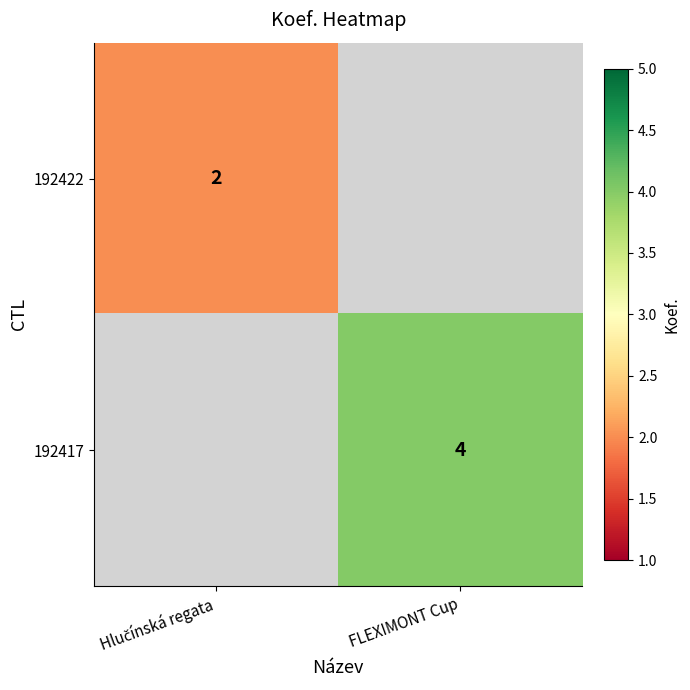

What is the total value across all series at Hlučínská regata?

2